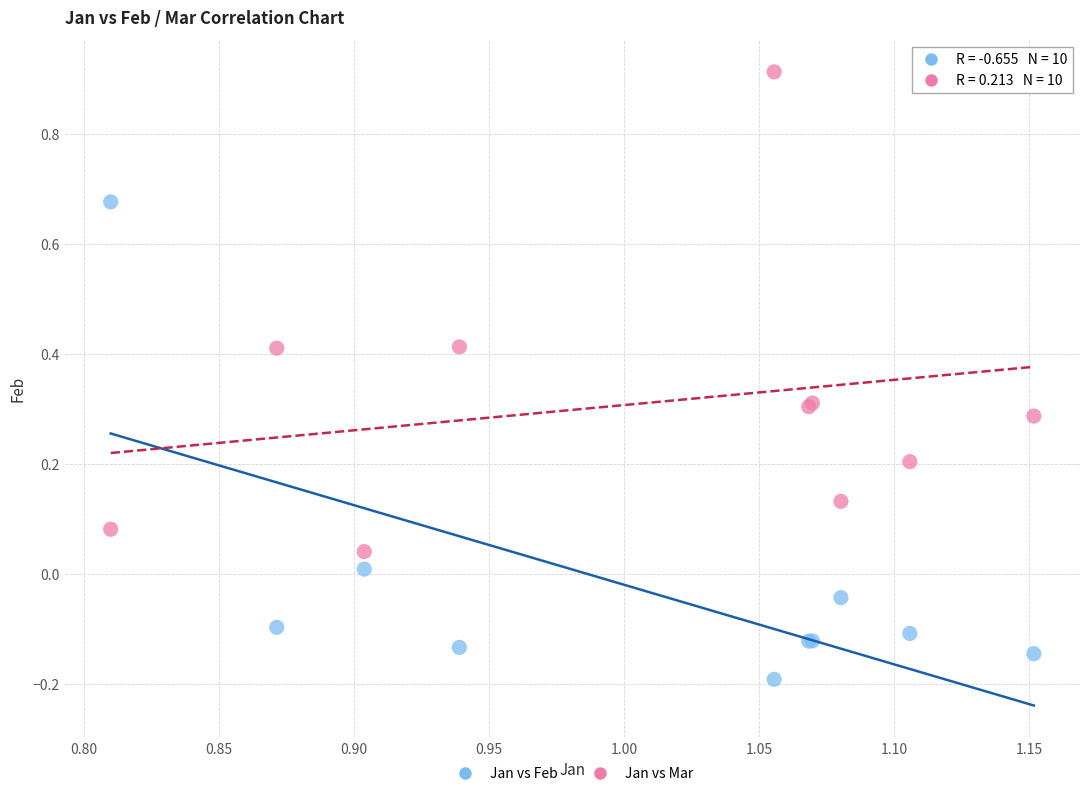

Which series reaches the maximum Y coordinate?

Jan vs Mar